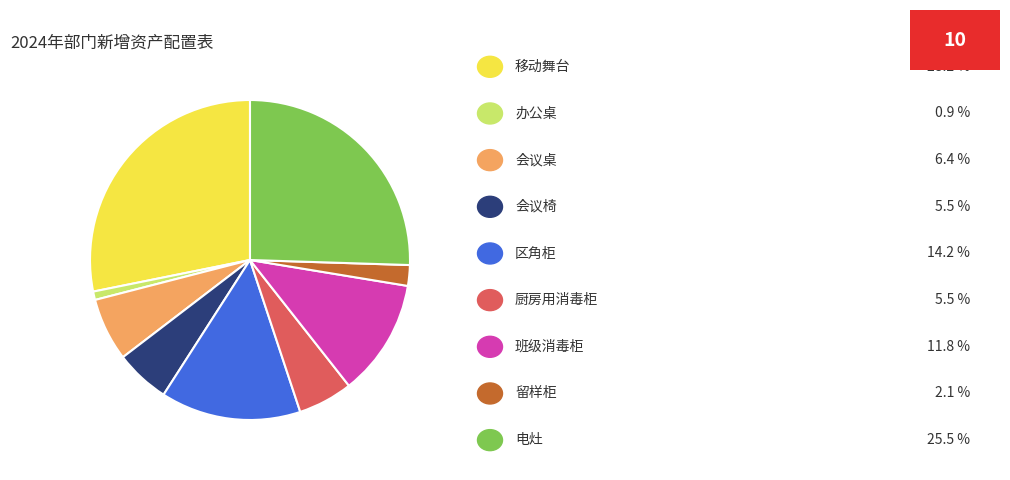

How many segments does this pie chart have?

9